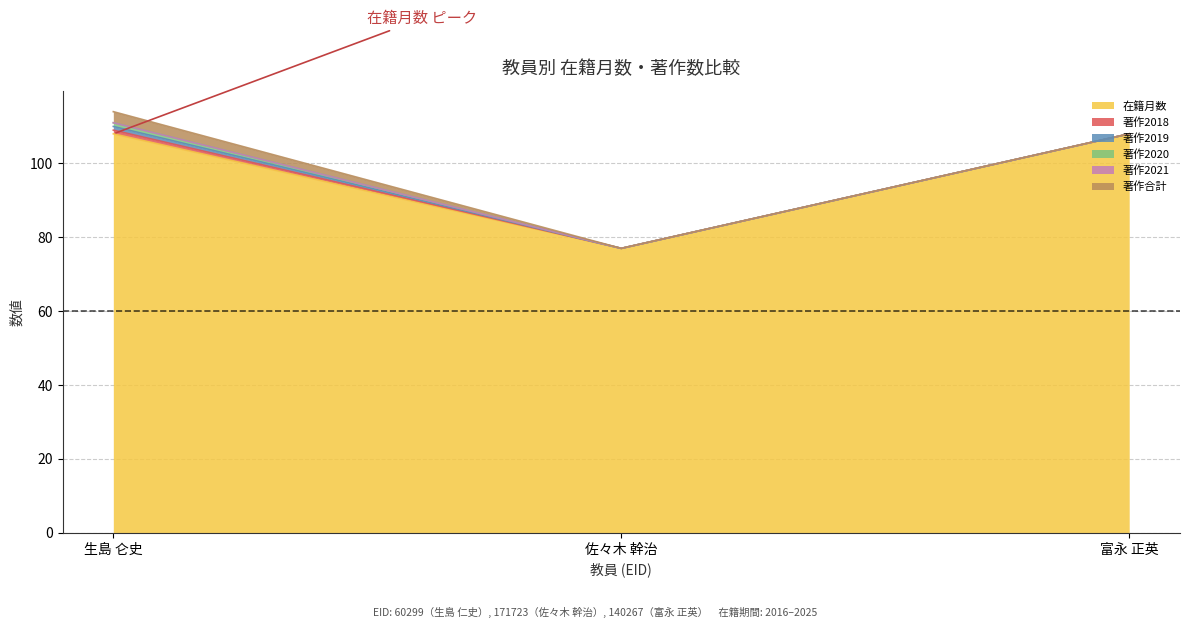

How many lines are shown in the chart?

6